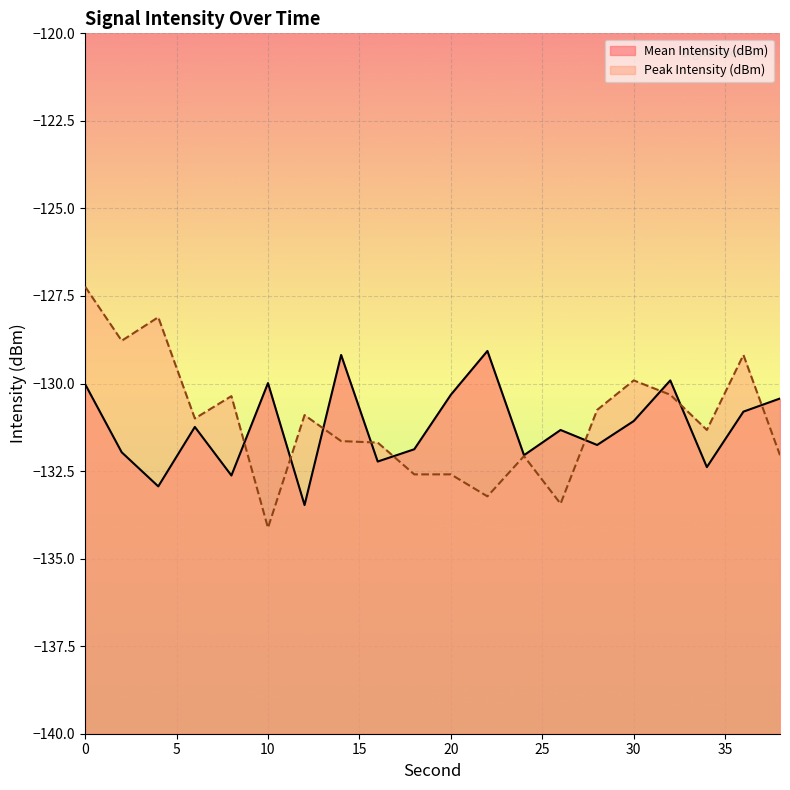

What is the total value across all series at 24?

-264.1